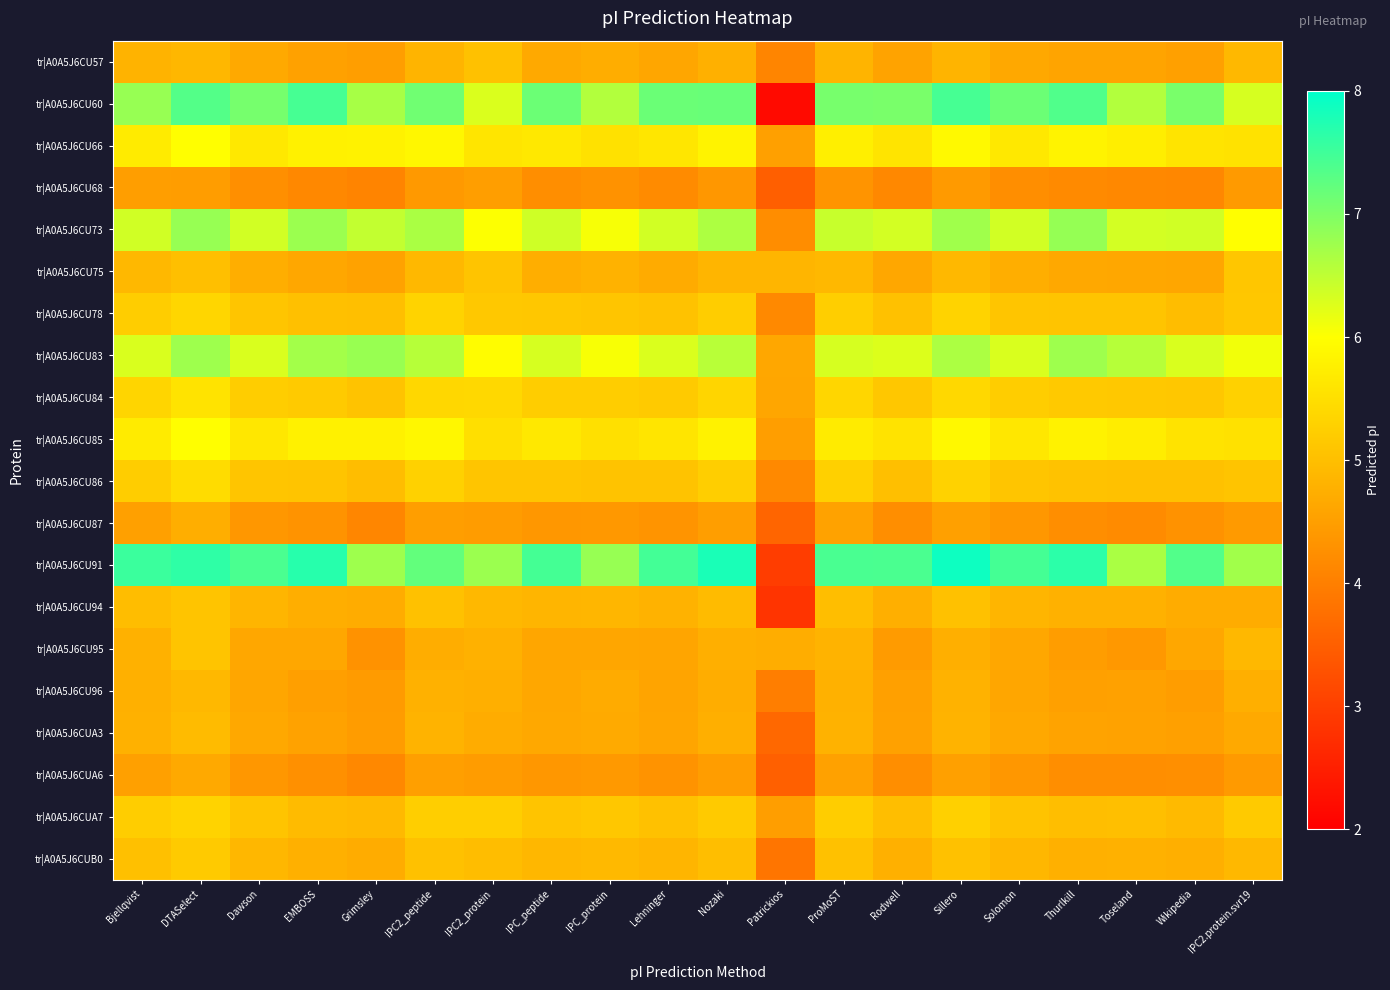

Reading left to right, extract all data points from this chart.

tr|A0A5J6CU57: Bjellqvist=4.8	DTASelect=4.9	Dawson=4.7	EMBOSS=4.5	Grimsley=4.5	IPC2_peptide=4.8	IPC2_protein=5.0	IPC_peptide=4.7	IPC_protein=4.7	Lehninger=4.6	Nozaki=4.8	Patrickios=4.1	ProMoST=4.8	Rodwell=4.6	Sillero=4.8	Solomon=4.6	Thurlkill=4.6	Toseland=4.6	Wikipedia=4.5	IPC2.protein.svr19=4.9
tr|A0A5J6CU60: Bjellqvist=6.8	DTASelect=7.3	Dawson=7.1	EMBOSS=7.4	Grimsley=6.7	IPC2_peptide=7.1	IPC2_protein=6.3	IPC_peptide=7.1	IPC_protein=6.6	Lehninger=7.2	Nozaki=7.2	Patrickios=2.2	ProMoST=7.1	Rodwell=7.0	Sillero=7.4	Solomon=7.1	Thurlkill=7.4	Toseland=6.6	Wikipedia=7.0	IPC2.protein.svr19=6.3
tr|A0A5J6CU66: Bjellqvist=5.7	DTASelect=6.0	Dawson=5.6	EMBOSS=5.8	Grimsley=5.8	IPC2_peptide=5.9	IPC2_protein=5.6	IPC_peptide=5.7	IPC_protein=5.5	Lehninger=5.6	Nozaki=5.8	Patrickios=4.5	ProMoST=5.8	Rodwell=5.6	Sillero=5.9	Solomon=5.6	Thurlkill=5.8	Toseland=5.7	Wikipedia=5.6	IPC2.protein.svr19=5.6
tr|A0A5J6CU68: Bjellqvist=4.5	DTASelect=4.5	Dawson=4.3	EMBOSS=4.1	Grimsley=4.1	IPC2_peptide=4.4	IPC2_protein=4.5	IPC_peptide=4.2	IPC_protein=4.3	Lehninger=4.2	Nozaki=4.4	Patrickios=3.5	ProMoST=4.3	Rodwell=4.2	Sillero=4.4	Solomon=4.2	Thurlkill=4.2	Toseland=4.2	Wikipedia=4.1	IPC2.protein.svr19=4.4
tr|A0A5J6CU73: Bjellqvist=6.4	DTASelect=6.8	Dawson=6.4	EMBOSS=6.8	Grimsley=6.5	IPC2_peptide=6.7	IPC2_protein=6.0	IPC_peptide=6.4	IPC_protein=6.1	Lehninger=6.4	Nozaki=6.6	Patrickios=4.2	ProMoST=6.4	Rodwell=6.3	Sillero=6.7	Solomon=6.4	Thurlkill=6.8	Toseland=6.3	Wikipedia=6.4	IPC2.protein.svr19=6.0
tr|A0A5J6CU75: Bjellqvist=4.9	DTASelect=5.0	Dawson=4.7	EMBOSS=4.6	Grimsley=4.5	IPC2_peptide=4.9	IPC2_protein=5.1	IPC_peptide=4.7	IPC_protein=4.8	Lehninger=4.7	Nozaki=4.9	Patrickios=4.9	ProMoST=4.9	Rodwell=4.6	Sillero=4.9	Solomon=4.7	Thurlkill=4.6	Toseland=4.6	Wikipedia=4.6	IPC2.protein.svr19=5.1
tr|A0A5J6CU78: Bjellqvist=5.2	DTASelect=5.4	Dawson=5.1	EMBOSS=5.0	Grimsley=5.0	IPC2_peptide=5.3	IPC2_protein=5.1	IPC_peptide=5.1	IPC_protein=5.1	Lehninger=5.1	Nozaki=5.2	Patrickios=4.2	ProMoST=5.2	Rodwell=5.0	Sillero=5.3	Solomon=5.1	Thurlkill=5.1	Toseland=5.1	Wikipedia=5.0	IPC2.protein.svr19=5.1
tr|A0A5J6CU83: Bjellqvist=6.3	DTASelect=6.8	Dawson=6.3	EMBOSS=6.7	Grimsley=6.8	IPC2_peptide=6.6	IPC2_protein=6.0	IPC_peptide=6.3	IPC_protein=6.0	Lehninger=6.3	Nozaki=6.5	Patrickios=4.6	ProMoST=6.3	Rodwell=6.3	Sillero=6.6	Solomon=6.3	Thurlkill=6.8	Toseland=6.6	Wikipedia=6.3	IPC2.protein.svr19=6.1
tr|A0A5J6CU84: Bjellqvist=5.3	DTASelect=5.6	Dawson=5.2	EMBOSS=5.2	Grimsley=5.1	IPC2_peptide=5.4	IPC2_protein=5.4	IPC_peptide=5.2	IPC_protein=5.2	Lehninger=5.2	Nozaki=5.3	Patrickios=4.6	ProMoST=5.4	Rodwell=5.1	Sillero=5.4	Solomon=5.2	Thurlkill=5.2	Toseland=5.1	Wikipedia=5.1	IPC2.protein.svr19=5.3
tr|A0A5J6CU85: Bjellqvist=5.7	DTASelect=6.0	Dawson=5.6	EMBOSS=5.8	Grimsley=5.8	IPC2_peptide=5.9	IPC2_protein=5.5	IPC_peptide=5.6	IPC_protein=5.5	Lehninger=5.6	Nozaki=5.8	Patrickios=4.5	ProMoST=5.7	Rodwell=5.6	Sillero=5.9	Solomon=5.6	Thurlkill=5.8	Toseland=5.7	Wikipedia=5.6	IPC2.protein.svr19=5.5
tr|A0A5J6CU86: Bjellqvist=5.2	DTASelect=5.5	Dawson=5.1	EMBOSS=5.1	Grimsley=5.0	IPC2_peptide=5.3	IPC2_protein=5.1	IPC_peptide=5.1	IPC_protein=5.1	Lehninger=5.1	Nozaki=5.2	Patrickios=4.2	ProMoST=5.3	Rodwell=5.0	Sillero=5.3	Solomon=5.1	Thurlkill=5.1	Toseland=5.0	Wikipedia=5.0	IPC2.protein.svr19=5.1
tr|A0A5J6CU87: Bjellqvist=4.5	DTASelect=4.7	Dawson=4.4	EMBOSS=4.3	Grimsley=4.1	IPC2_peptide=4.5	IPC2_protein=4.5	IPC_peptide=4.4	IPC_protein=4.4	Lehninger=4.3	Nozaki=4.5	Patrickios=3.6	ProMoST=4.5	Rodwell=4.2	Sillero=4.5	Solomon=4.4	Thurlkill=4.2	Toseland=4.2	Wikipedia=4.3	IPC2.protein.svr19=4.4
tr|A0A5J6CU91: Bjellqvist=7.5	DTASelect=7.6	Dawson=7.4	EMBOSS=7.7	Grimsley=6.8	IPC2_peptide=7.2	IPC2_protein=6.8	IPC_peptide=7.5	IPC_protein=6.8	Lehninger=7.5	Nozaki=7.8	Patrickios=3.0	ProMoST=7.4	Rodwell=7.4	Sillero=7.9	Solomon=7.5	Thurlkill=7.7	Toseland=6.7	Wikipedia=7.4	IPC2.protein.svr19=6.7
tr|A0A5J6CU94: Bjellqvist=5.0	DTASelect=5.1	Dawson=4.8	EMBOSS=4.7	Grimsley=4.7	IPC2_peptide=5.0	IPC2_protein=4.9	IPC_peptide=4.9	IPC_protein=4.9	Lehninger=4.8	Nozaki=5.0	Patrickios=2.8	ProMoST=5.0	Rodwell=4.8	Sillero=5.0	Solomon=4.8	Thurlkill=4.8	Toseland=4.8	Wikipedia=4.7	IPC2.protein.svr19=4.7
tr|A0A5J6CU95: Bjellqvist=4.8	DTASelect=5.1	Dawson=4.6	EMBOSS=4.6	Grimsley=4.3	IPC2_peptide=4.7	IPC2_protein=4.8	IPC_peptide=4.6	IPC_protein=4.6	Lehninger=4.6	Nozaki=4.8	Patrickios=4.7	ProMoST=4.8	Rodwell=4.4	Sillero=4.8	Solomon=4.6	Thurlkill=4.5	Toseland=4.4	Wikipedia=4.6	IPC2.protein.svr19=4.9
tr|A0A5J6CU96: Bjellqvist=4.8	DTASelect=4.9	Dawson=4.6	EMBOSS=4.5	Grimsley=4.4	IPC2_peptide=4.8	IPC2_protein=4.7	IPC_peptide=4.6	IPC_protein=4.7	Lehninger=4.6	Nozaki=4.7	Patrickios=4.0	ProMoST=4.8	Rodwell=4.5	Sillero=4.8	Solomon=4.6	Thurlkill=4.5	Toseland=4.5	Wikipedia=4.5	IPC2.protein.svr19=4.8
tr|A0A5J6CUA3: Bjellqvist=4.8	DTASelect=4.9	Dawson=4.6	EMBOSS=4.5	Grimsley=4.5	IPC2_peptide=4.8	IPC2_protein=4.7	IPC_peptide=4.6	IPC_protein=4.7	Lehninger=4.6	Nozaki=4.8	Patrickios=3.6	ProMoST=4.8	Rodwell=4.5	Sillero=4.8	Solomon=4.6	Thurlkill=4.6	Toseland=4.5	Wikipedia=4.5	IPC2.protein.svr19=4.7
tr|A0A5J6CUA6: Bjellqvist=4.5	DTASelect=4.7	Dawson=4.4	EMBOSS=4.3	Grimsley=4.1	IPC2_peptide=4.5	IPC2_protein=4.5	IPC_peptide=4.4	IPC_protein=4.4	Lehninger=4.3	Nozaki=4.5	Patrickios=3.5	ProMoST=4.5	Rodwell=4.2	Sillero=4.5	Solomon=4.4	Thurlkill=4.2	Toseland=4.2	Wikipedia=4.3	IPC2.protein.svr19=4.4
tr|A0A5J6CUA7: Bjellqvist=5.2	DTASelect=5.3	Dawson=5.1	EMBOSS=5.0	Grimsley=4.9	IPC2_peptide=5.2	IPC2_protein=5.2	IPC_peptide=5.1	IPC_protein=5.1	Lehninger=5.0	Nozaki=5.2	Patrickios=4.5	ProMoST=5.2	Rodwell=5.0	Sillero=5.3	Solomon=5.1	Thurlkill=5.0	Toseland=5.0	Wikipedia=4.9	IPC2.protein.svr19=5.2
tr|A0A5J6CUB0: Bjellqvist=5.0	DTASelect=5.2	Dawson=4.9	EMBOSS=4.8	Grimsley=4.7	IPC2_peptide=5.0	IPC2_protein=5.0	IPC_peptide=4.9	IPC_protein=4.9	Lehninger=4.8	Nozaki=5.0	Patrickios=3.8	ProMoST=5.0	Rodwell=4.8	Sillero=5.0	Solomon=4.9	Thurlkill=4.8	Toseland=4.8	Wikipedia=4.7	IPC2.protein.svr19=4.9